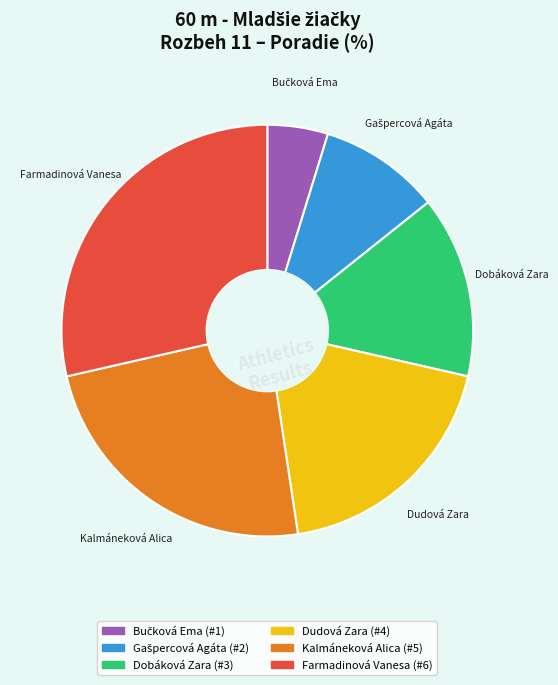

Is the sum of Dudová Zara and Kalmáneková Alica greater than half?

No